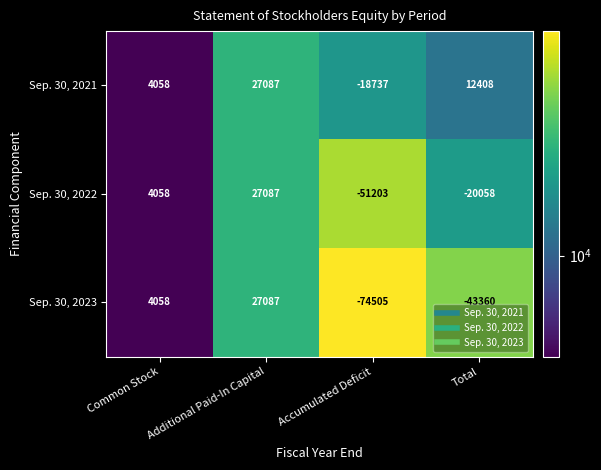

Which series has the largest total across all categories?

Sep. 30, 2021